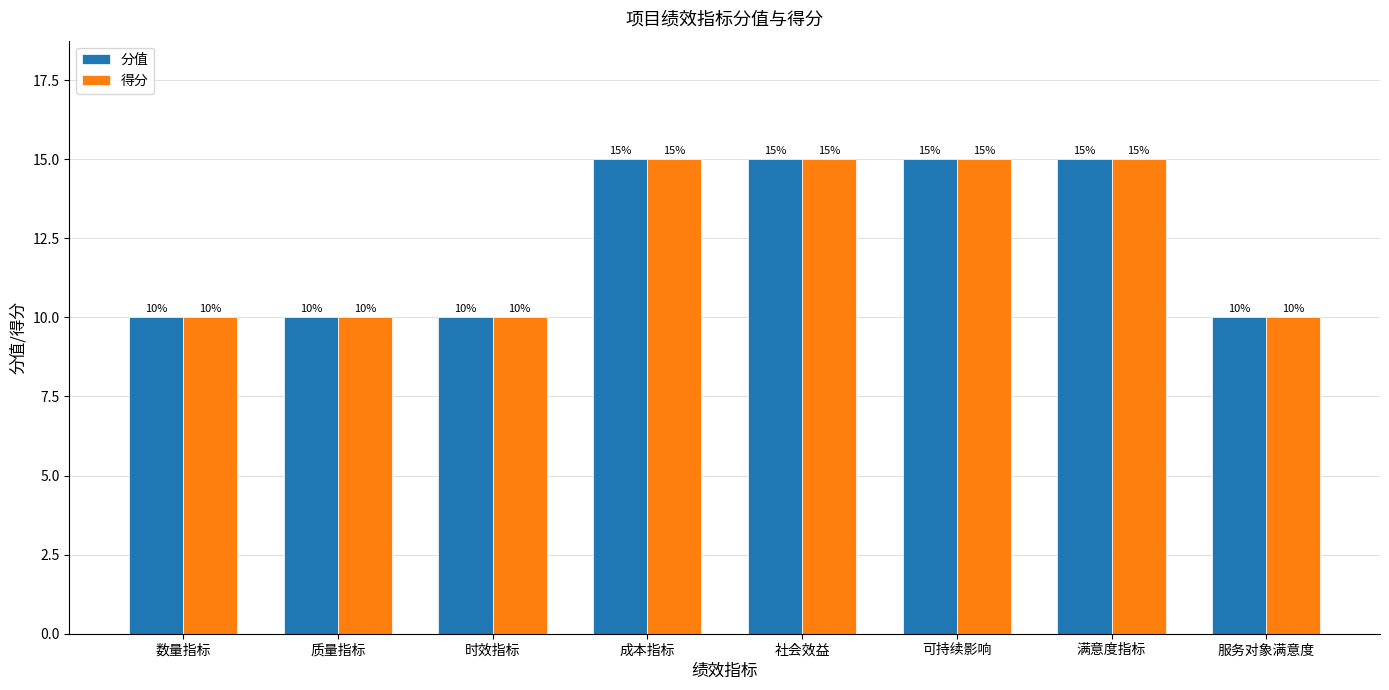

What is the minimum value shown in the chart?

10